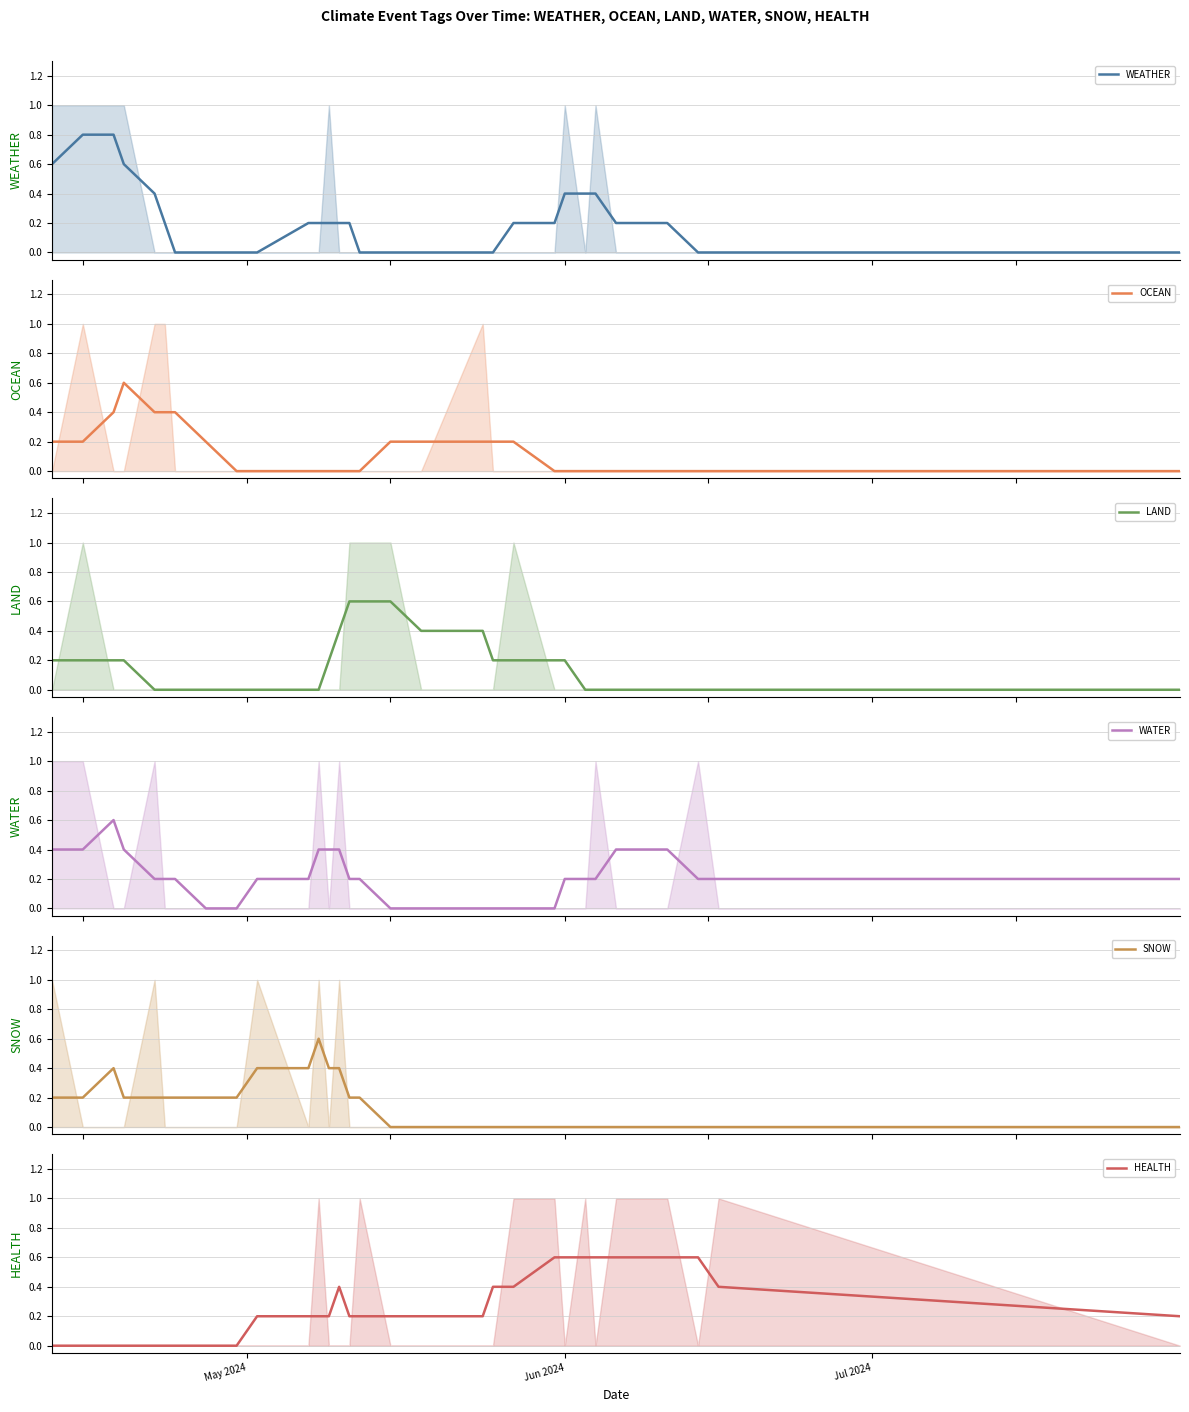

Does the chart have visible grid lines?

Yes